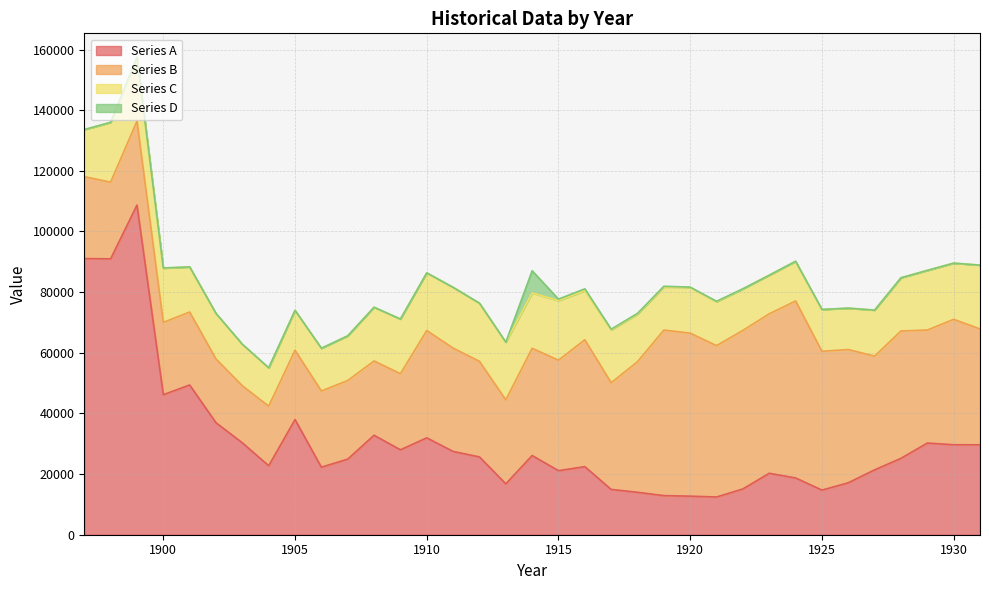

Which has a higher value, 1902 or 1917?

1902